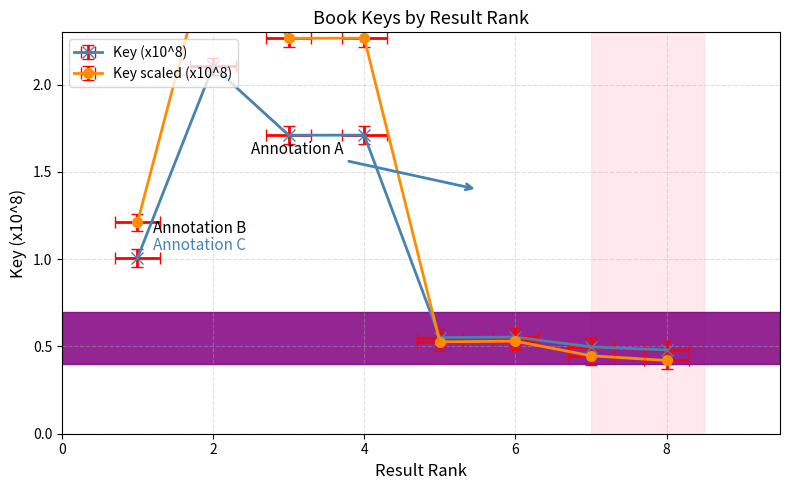

Which label corresponds to the smallest value in the chart?

8